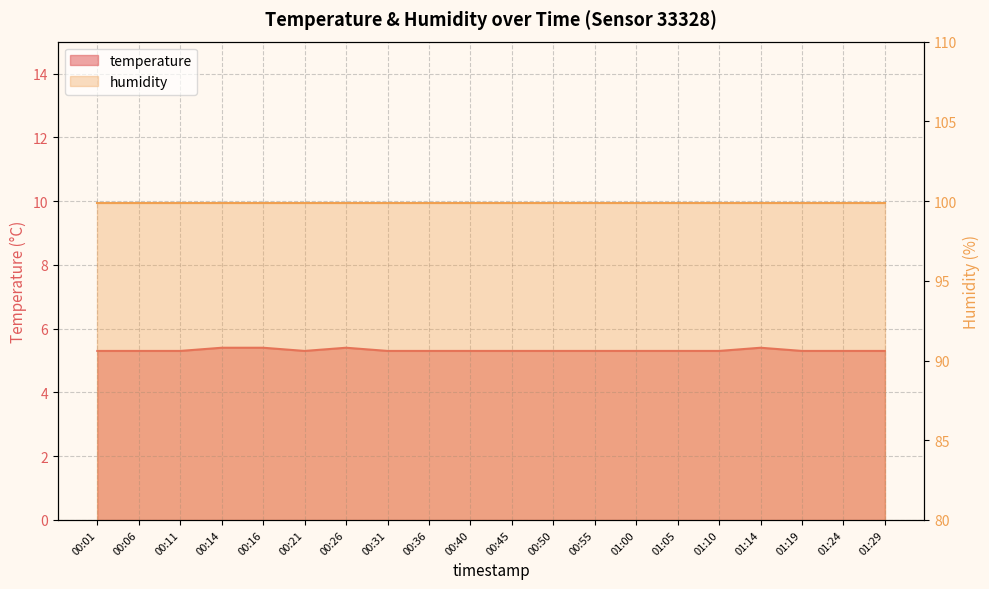

True or false: the data shows 5.3 at 00:50.

True